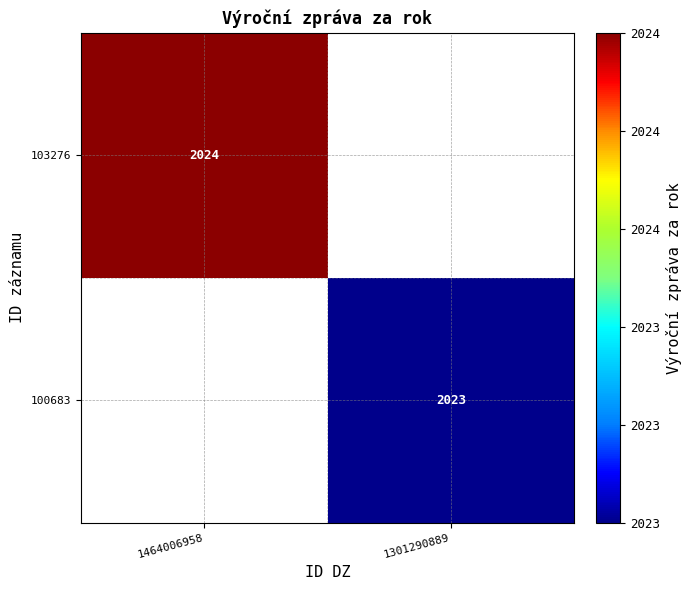

Is it true that 103276 equals 1.4 at 1464006958?

False